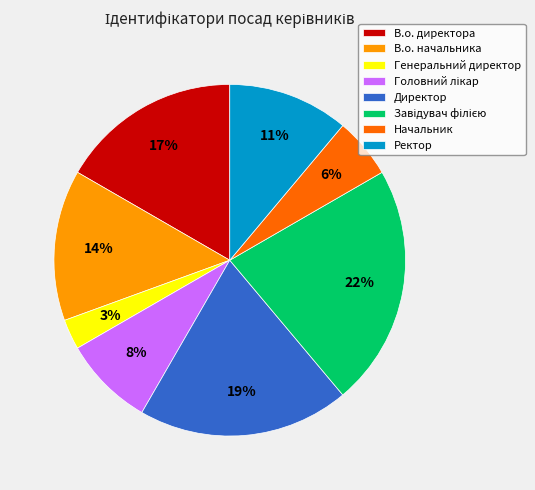

To the nearest percent, what is the combined percentage of Начальник and Ректор?

17%